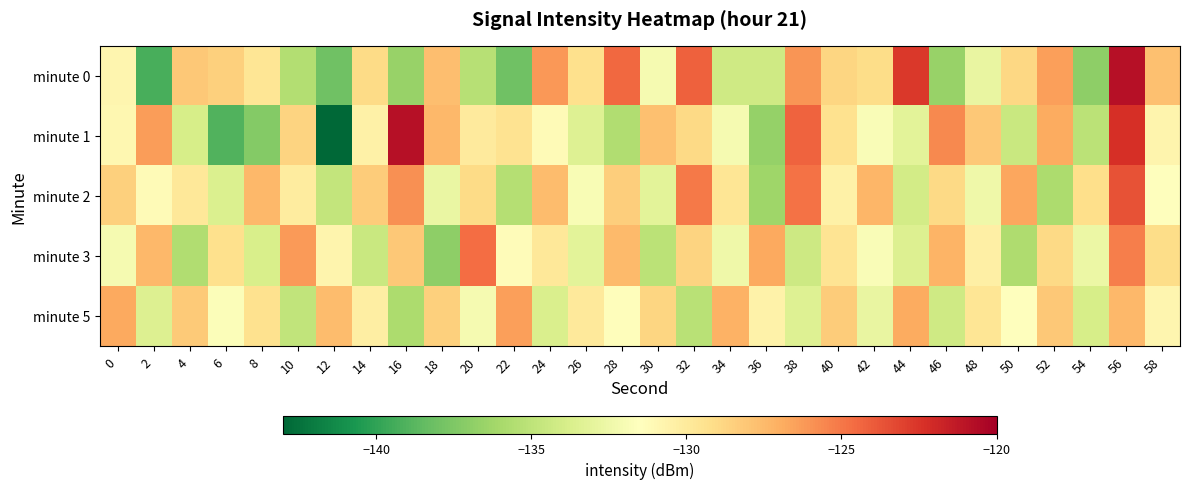

Which series changed the most between 12 and 14?

minute 1